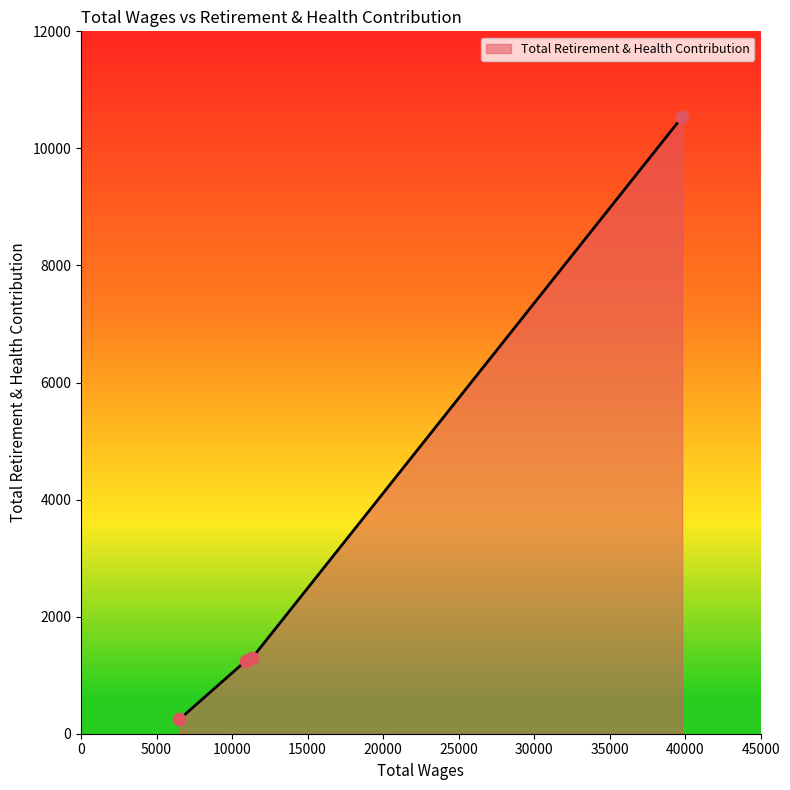

What is the average value?

3330